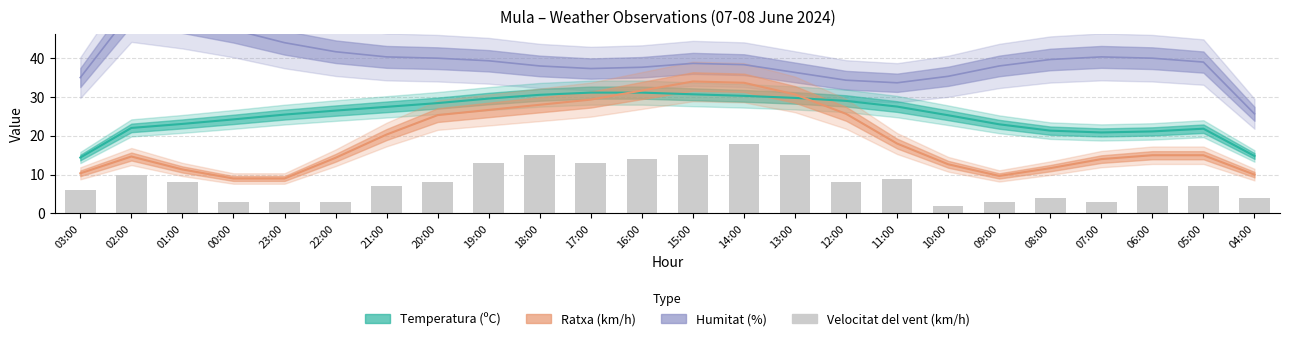

Which label corresponds to the largest value in the chart?

14:00